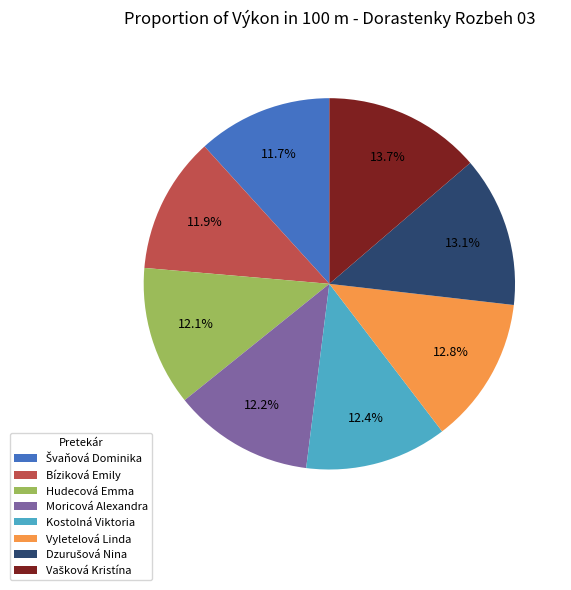

How many slices are in this pie chart?

8